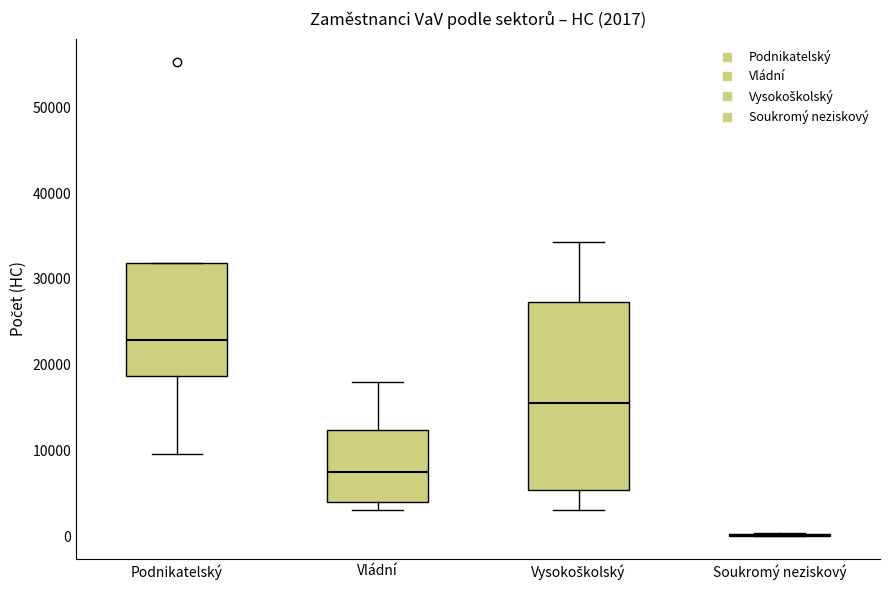

Comparing the boxes themselves (not the whiskers), which one is the tallest?

Vysokoškolský